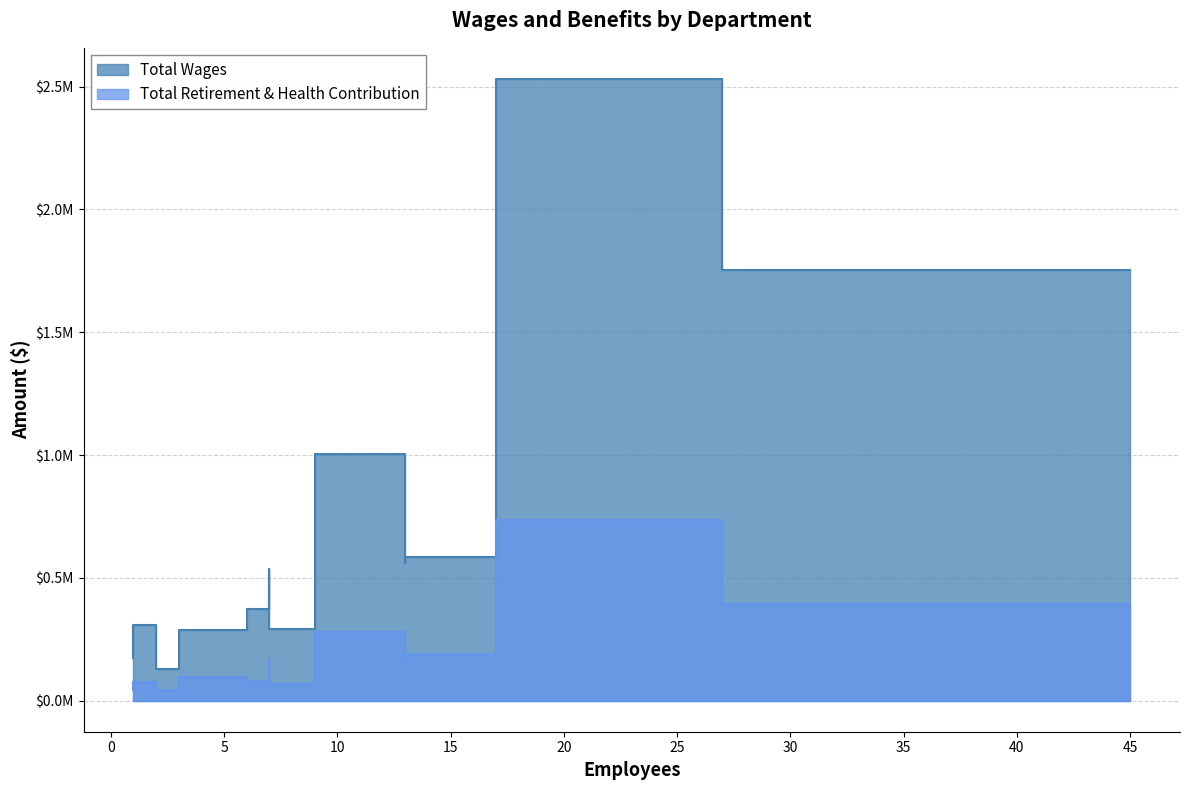

How many lines are shown in the chart?

2